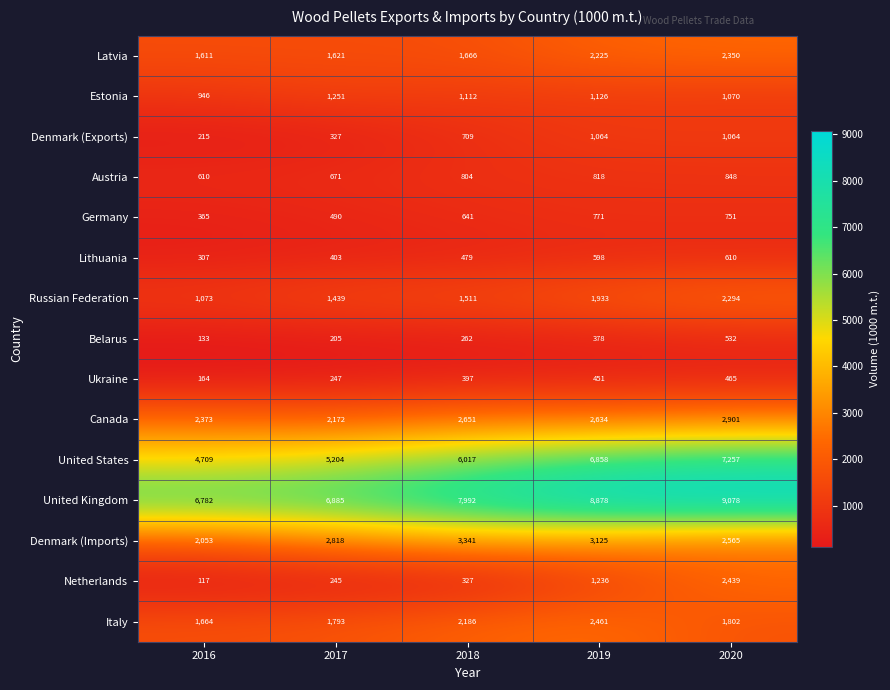

What is the sum of all Germany values?

3018